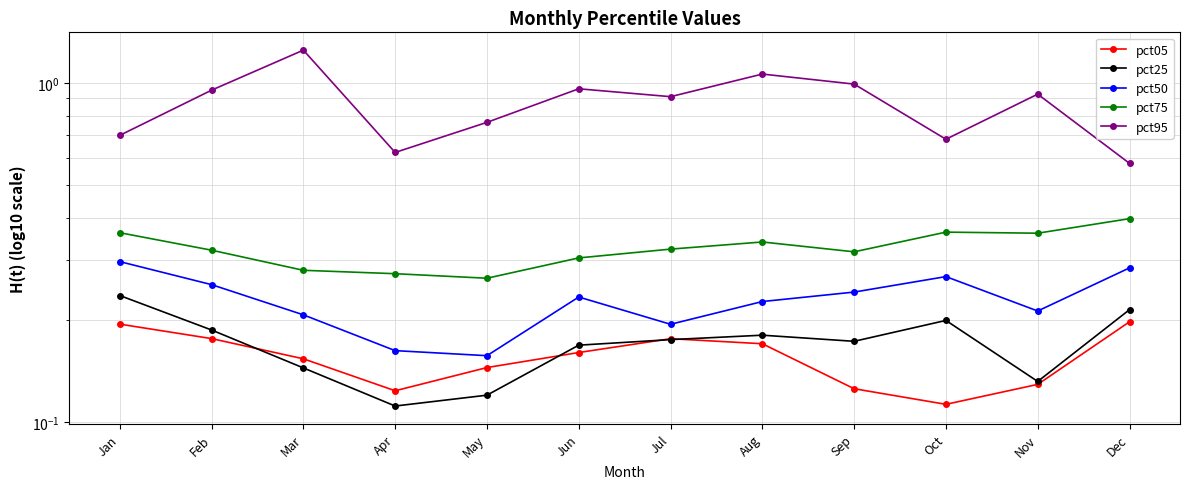

Which series has the widest spread of values?

pct95